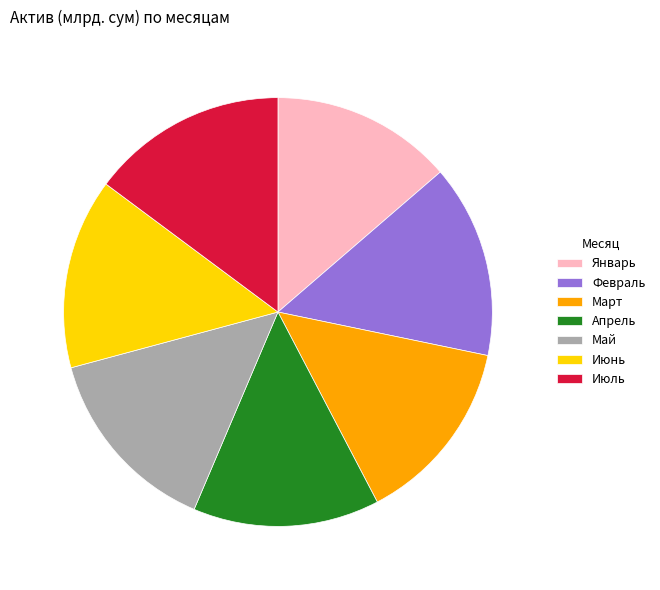

Count the number of slices in the pie.

7